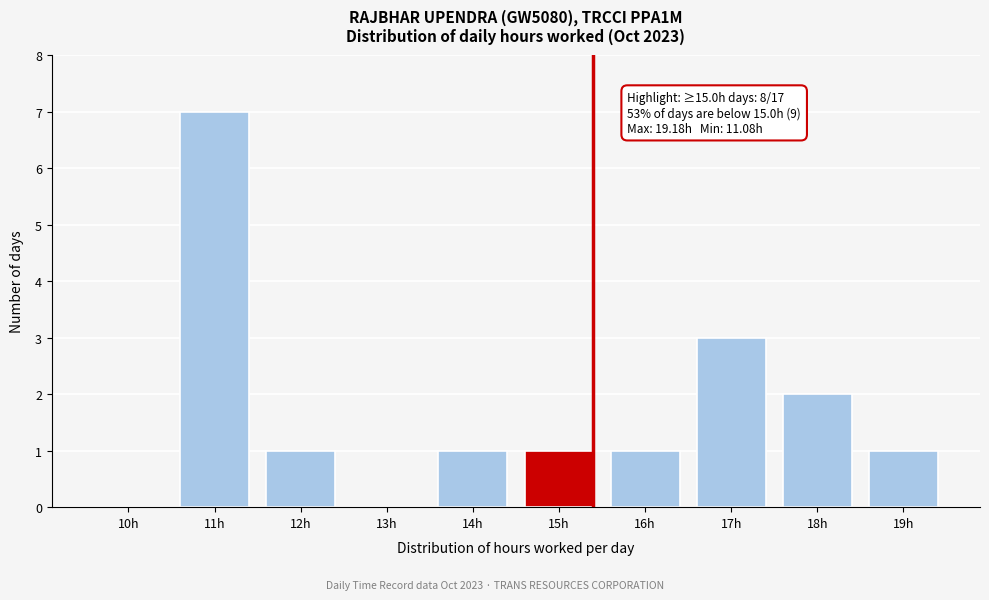

Reading left to right, list all the values displayed in this chart.

10h=0	11h=7	12h=1	13h=0	14h=1	15h=1	16h=1	17h=3	18h=2	19h=1